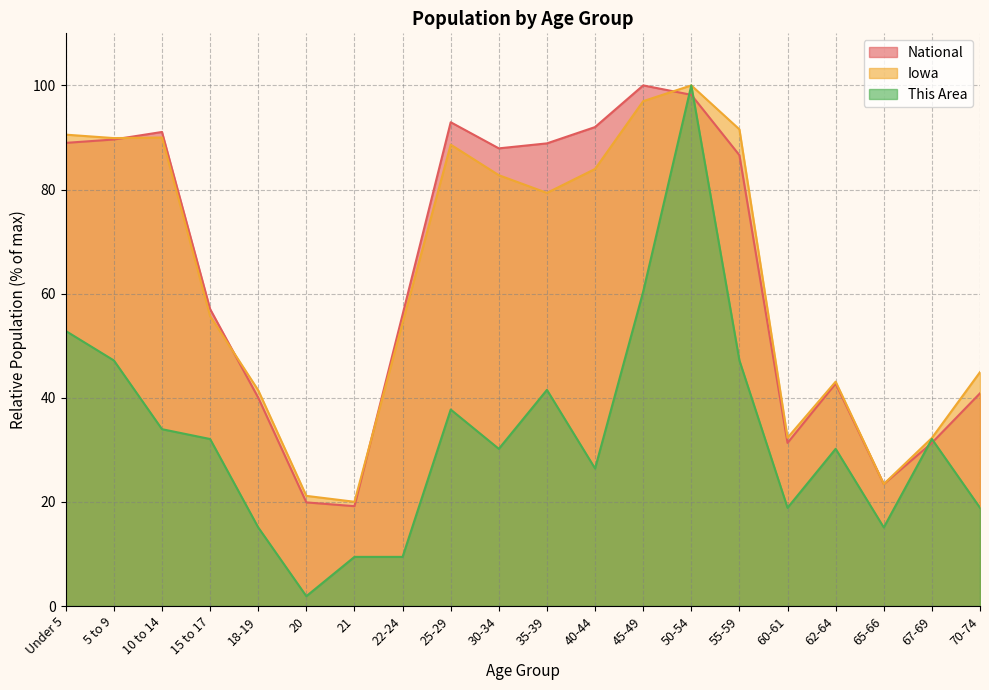

Reading right to left, list all the values displayed in this chart.

This Area: 18.9	32.1	15.1	30.2	18.9	47.2	100.0	60.4	26.4	41.5	30.2	37.7	9.4	9.4	1.9	15.1	32.1	34.0	47.2	52.8
Iowa: 44.9	32.3	23.4	43.1	32.3	91.6	100.0	97.0	83.9	79.4	82.8	88.6	54.4	20.0	21.2	41.4	55.7	90.0	89.9	90.5
National: 40.9	31.3	23.4	42.7	31.3	86.6	98.2	100.0	92.0	88.9	87.9	92.9	56.0	19.2	19.9	40.0	57.0	91.1	89.6	89.0